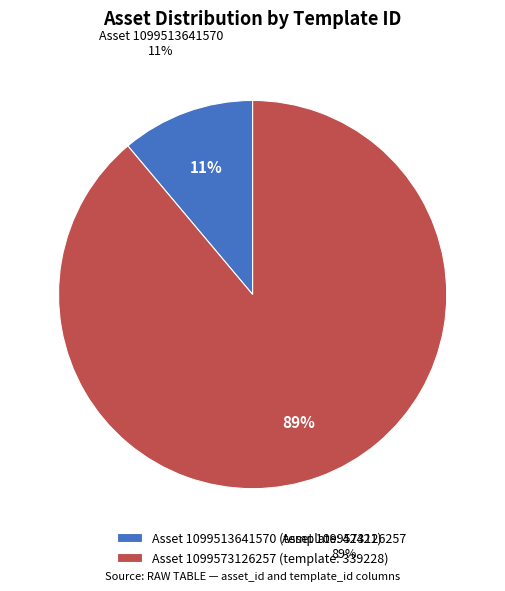

Is there a majority slice in this chart?

Yes